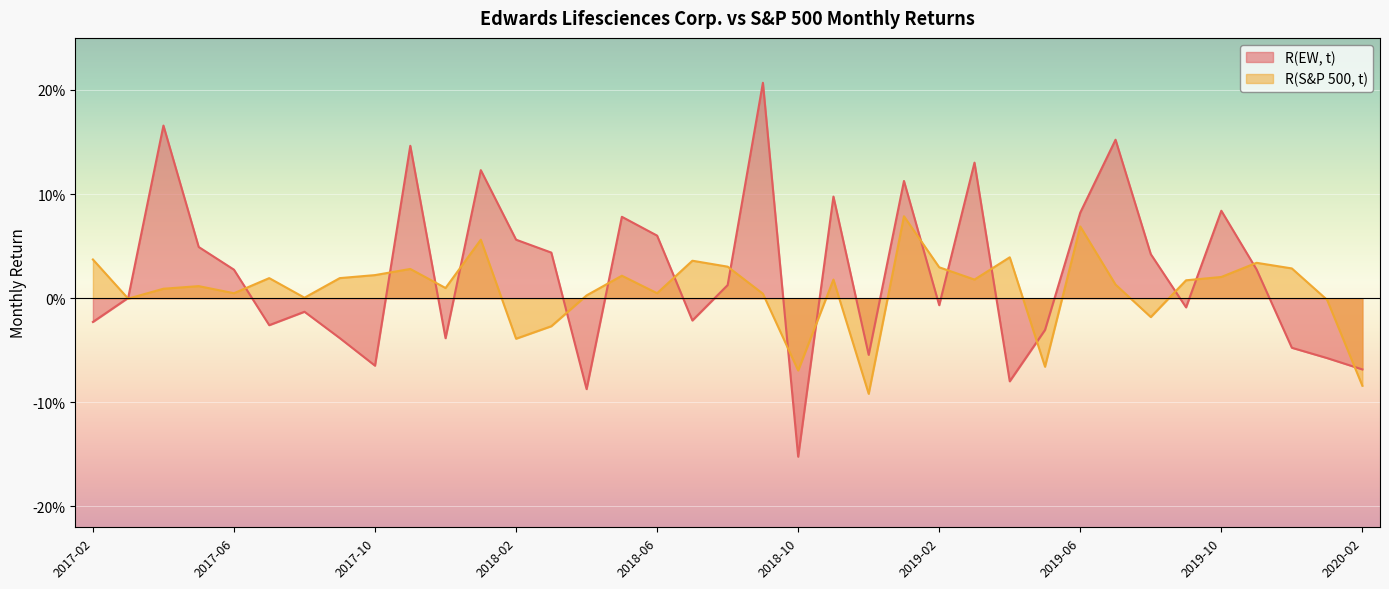

What is the difference between the maximum and second lowest values in the R(EW, t) series?

0.3